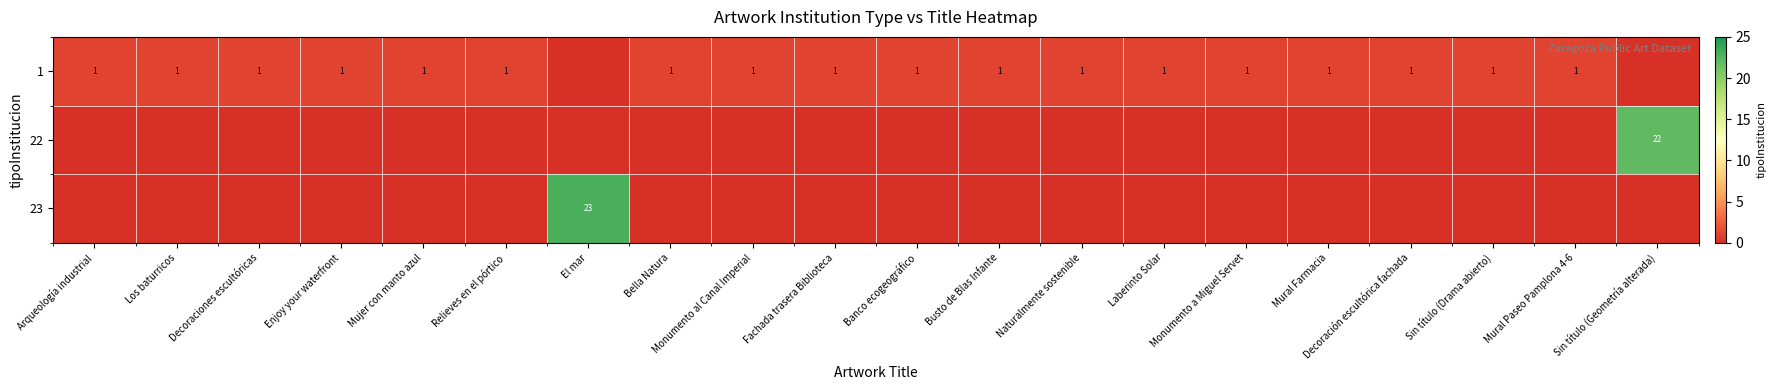

What is the total value across all series at El mar?

23